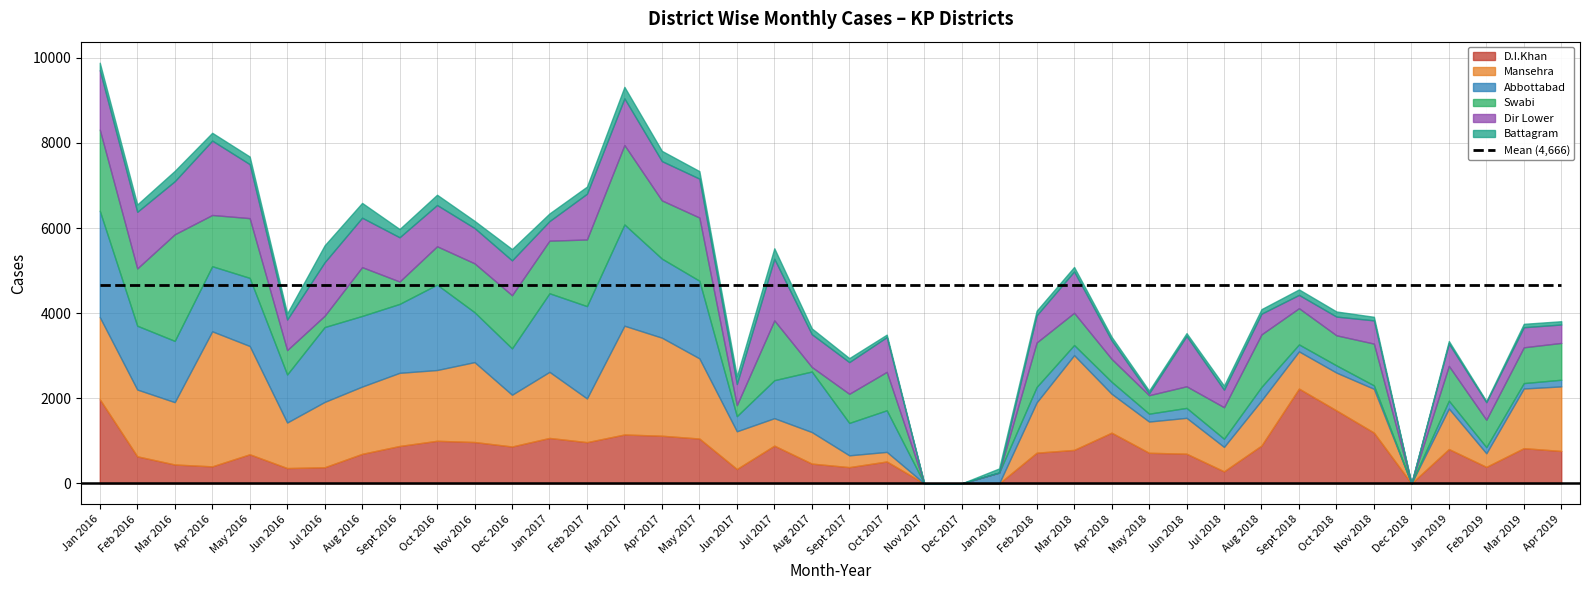

Reading left to right, transcribe all the data shown in this chart.

D.I.Khan: Jan 2016=1978	Feb 2016=636	Mar 2016=444	Apr 2016=400	May 2016=684	Jun 2016=360	Jul 2016=379	Aug 2016=694	Sept 2016=879	Oct 2016=1001	Nov 2016=972	Dec 2016=867	Jan 2017=1068	Feb 2017=969	Mar 2017=1149	Apr 2017=1120	May 2017=1054	Jun 2017=338	Jul 2017=887	Aug 2017=465	Sept 2017=382	Oct 2017=515	Nov 2017=0	Dec 2017=0	Jan 2018=0	Feb 2018=721	Mar 2018=787	Apr 2018=1192	May 2018=719	Jun 2018=698	Jul 2018=283	Aug 2018=890	Sept 2018=2228	Oct 2018=1715	Nov 2018=1194	Dec 2018=0	Jan 2019=807	Feb 2019=388	Mar 2019=828	Apr 2019=762
Mansehra: Jan 2016=1930	Feb 2016=1569	Mar 2016=1465	Apr 2016=3174	May 2016=2545	Jun 2016=1070	Jul 2016=1535	Aug 2016=1581	Sept 2016=1719	Oct 2016=1663	Nov 2016=1878	Dec 2016=1216	Jan 2017=1553	Feb 2017=1027	Mar 2017=2556	Apr 2017=2304	May 2017=1884	Jun 2017=886	Jul 2017=645	Aug 2017=741	Sept 2017=277	Oct 2017=225	Nov 2017=0	Dec 2017=0	Jan 2018=0	Feb 2018=1182	Mar 2018=2226	Apr 2018=914	May 2018=734	Jun 2018=842	Jul 2018=574	Aug 2018=1061	Sept 2018=874	Oct 2018=888	Nov 2018=1028	Dec 2018=0	Jan 2019=952	Feb 2019=319	Mar 2019=1402	Apr 2019=1517
Abbottabad: Jan 2016=2500	Feb 2016=1500	Mar 2016=1440	Apr 2016=1530	May 2016=1601	Jun 2016=1129	Jul 2016=1760	Aug 2016=1660	Sept 2016=1620	Oct 2016=2007	Nov 2016=1173	Dec 2016=1090	Jan 2017=1847	Feb 2017=2170	Mar 2017=2380	Apr 2017=1858	May 2017=1825	Jun 2017=356	Jul 2017=893	Aug 2017=1423	Sept 2017=762	Oct 2017=978	Nov 2017=0	Dec 2017=0	Jan 2018=254	Feb 2018=363	Mar 2018=238	Apr 2018=282	May 2018=185	Jun 2018=234	Jul 2018=192	Aug 2018=317	Sept 2018=164	Oct 2018=170	Nov 2018=81	Dec 2018=0	Jan 2019=185	Feb 2019=145	Mar 2019=127	Apr 2019=157
Swabi: Jan 2016=1907	Feb 2016=1347	Mar 2016=2505	Apr 2016=1204	May 2016=1404	Jun 2016=573	Jul 2016=265	Aug 2016=1147	Sept 2016=526	Oct 2016=901	Nov 2016=1149	Dec 2016=1249	Jan 2017=1236	Feb 2017=1566	Mar 2017=1867	Apr 2017=1368	May 2017=1485	Jun 2017=258	Jul 2017=1406	Aug 2017=107	Sept 2017=684	Oct 2017=903	Nov 2017=0	Dec 2017=0	Jan 2018=0	Feb 2018=1045	Mar 2018=758	Apr 2018=538	May 2018=434	Jun 2018=508	Jul 2018=741	Aug 2018=1234	Sept 2018=851	Oct 2018=707	Nov 2018=982	Dec 2018=0	Jan 2019=817	Feb 2019=643	Mar 2019=841	Apr 2019=865
Dir Lower: Jan 2016=1397	Feb 2016=1330	Mar 2016=1247	Apr 2016=1748	May 2016=1269	Jun 2016=718	Jul 2016=1258	Aug 2016=1162	Sept 2016=1040	Oct 2016=970	Nov 2016=830	Dec 2016=819	Jan 2017=460	Feb 2017=1075	Mar 2017=1097	Apr 2017=924	May 2017=915	Jun 2017=497	Jul 2017=1448	Aug 2017=770	Sept 2017=745	Oct 2017=817	Nov 2017=0	Dec 2017=0	Jan 2018=0	Feb 2018=638	Mar 2018=972	Apr 2018=436	May 2018=44	Jun 2018=1182	Jul 2018=410	Aug 2018=486	Sept 2018=313	Oct 2018=440	Nov 2018=546	Dec 2018=0	Jan 2019=526	Feb 2019=412	Mar 2019=472	Apr 2019=433
Battagram: Jan 2016=175	Feb 2016=173	Mar 2016=244	Apr 2016=184	May 2016=179	Jun 2016=145	Jul 2016=398	Aug 2016=348	Sept 2016=194	Oct 2016=242	Nov 2016=168	Dec 2016=266	Jan 2017=180	Feb 2017=168	Mar 2017=270	Apr 2017=241	May 2017=176	Jun 2017=182	Jul 2017=246	Aug 2017=137	Sept 2017=94	Oct 2017=58	Nov 2017=0	Dec 2017=0	Jan 2018=98	Feb 2018=109	Mar 2018=105	Apr 2018=83	May 2018=64	Jun 2018=67	Jul 2018=97	Aug 2018=107	Sept 2018=129	Oct 2018=120	Nov 2018=84	Dec 2018=0	Jan 2019=59	Feb 2019=27	Mar 2019=80	Apr 2019=77